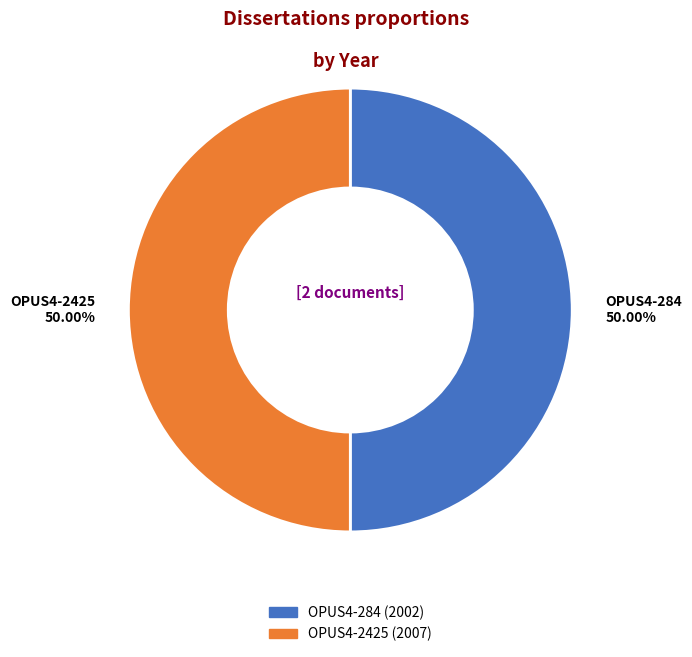

Approximately how many times larger is the value at OPUS4-284 compared to OPUS4-2425?

1.0